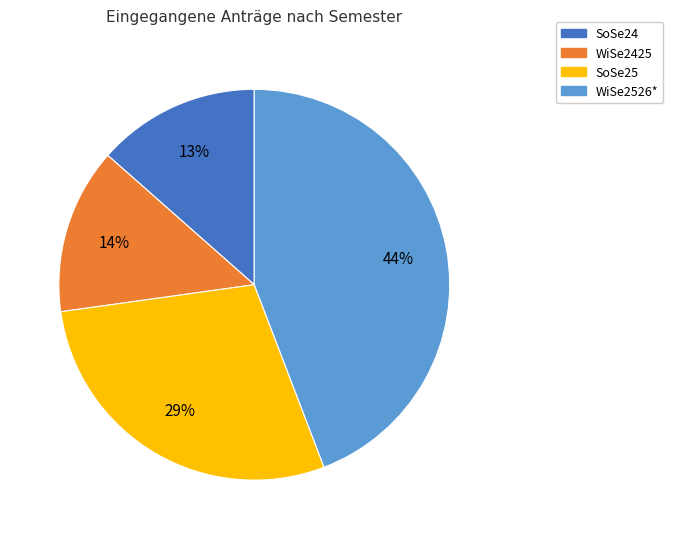

How many segments does this pie chart have?

4